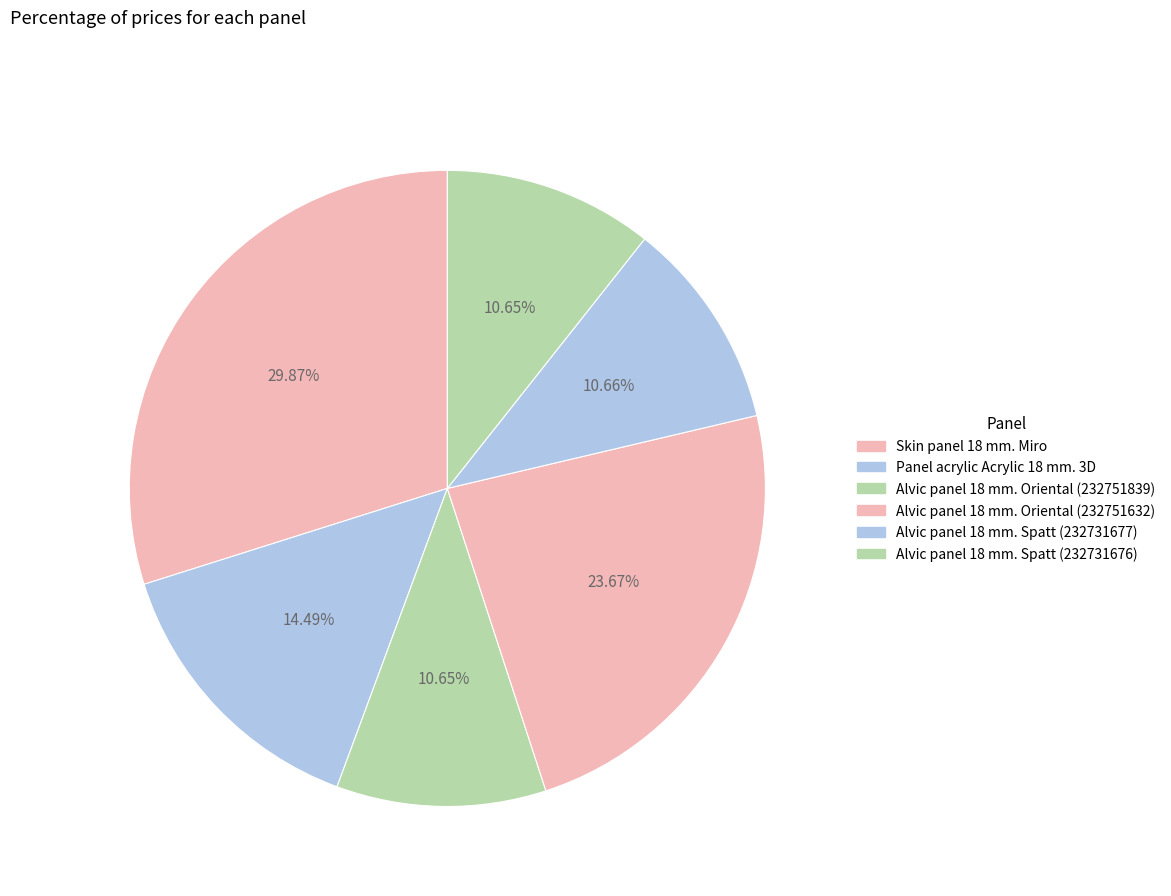

To the nearest percent, what is the difference between the largest and smallest slice percentages?

19%